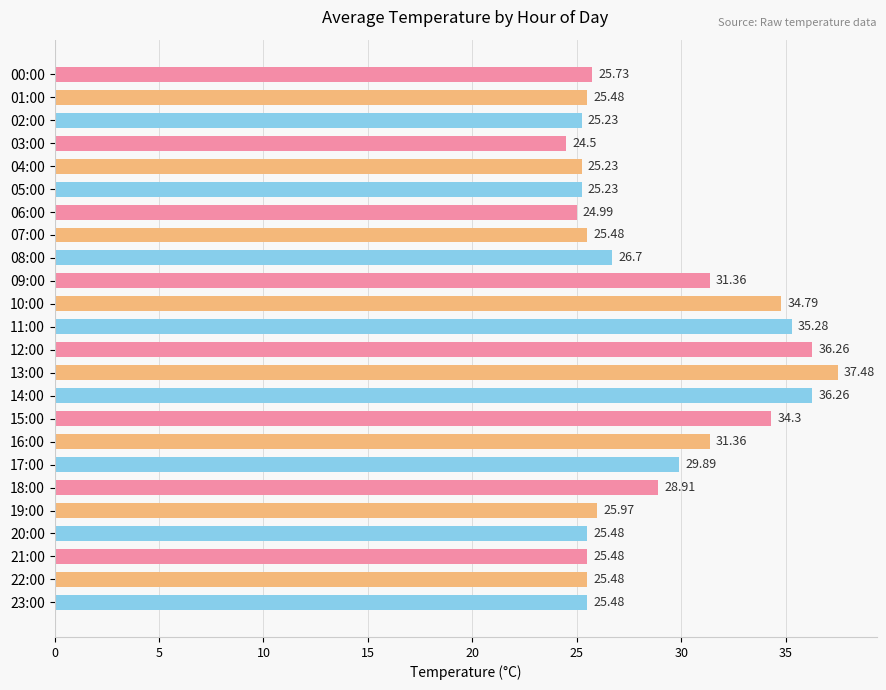

What is the sum of the values at 20:00 and 18:00?

54.4